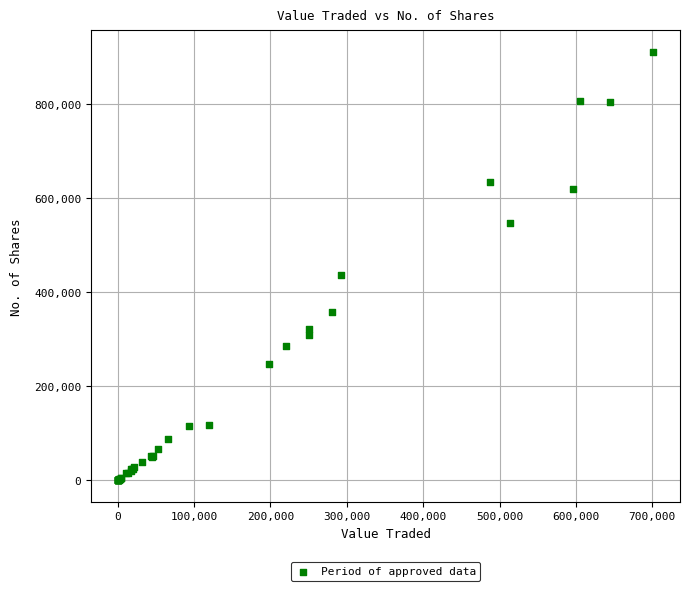

What Y value in the scatter plot is closest to 455424?

436658